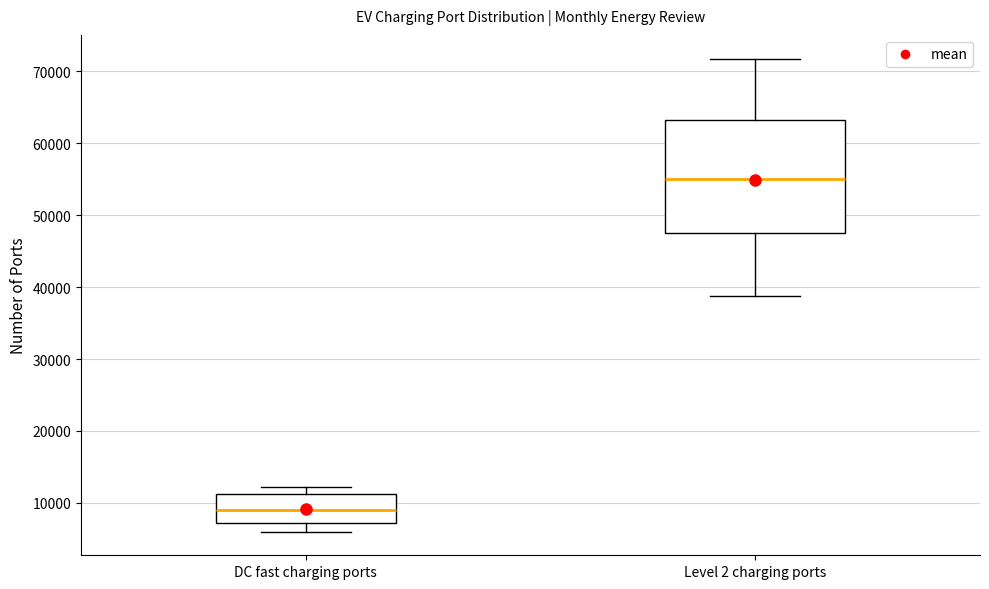

Which box is the tallest, from its lower edge to its upper edge?

Level 2 charging ports